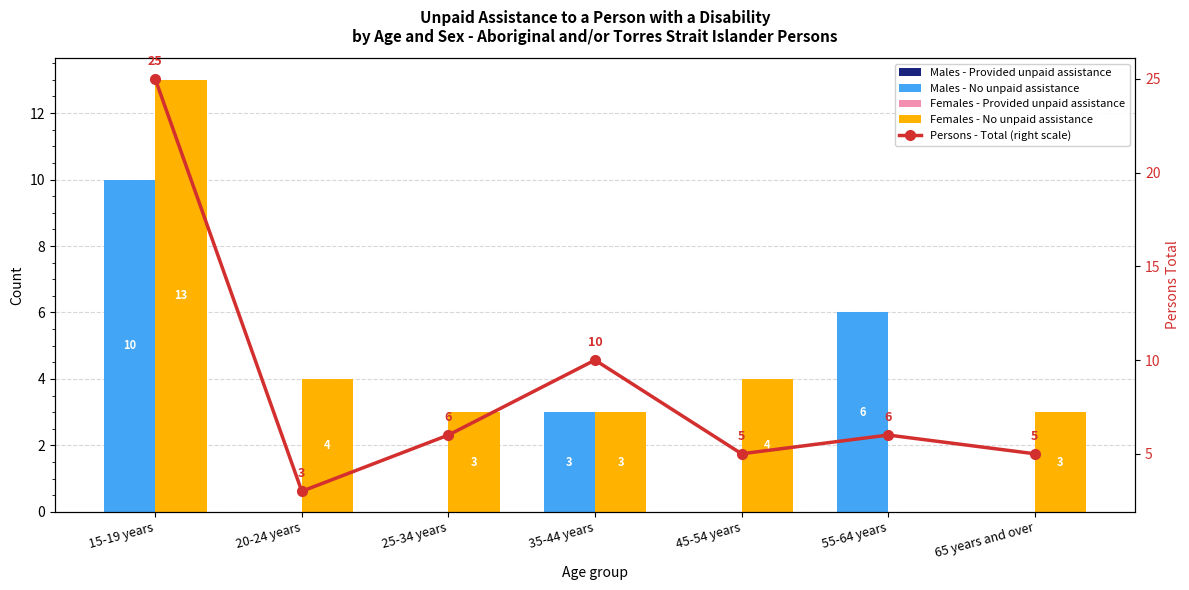

What is the label of the 7th bar from the left?

65 years and over